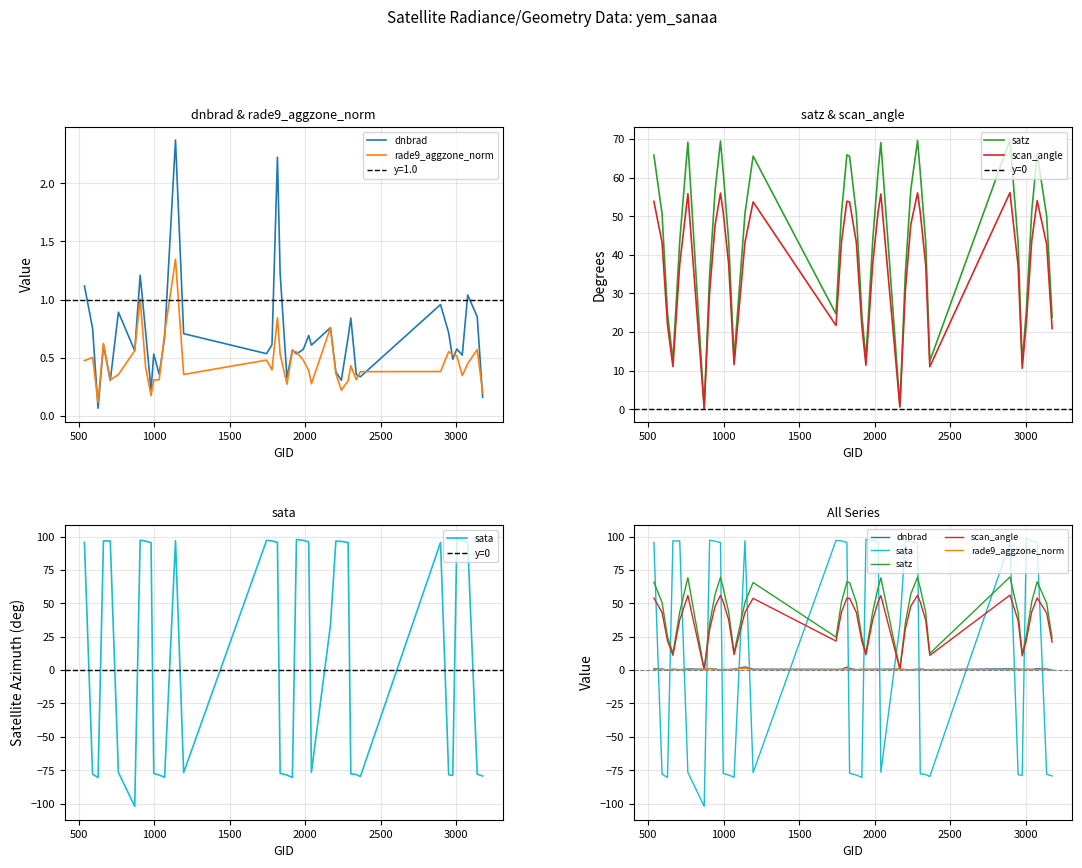

True or false: satz and scan_angle intersect in this chart.

False